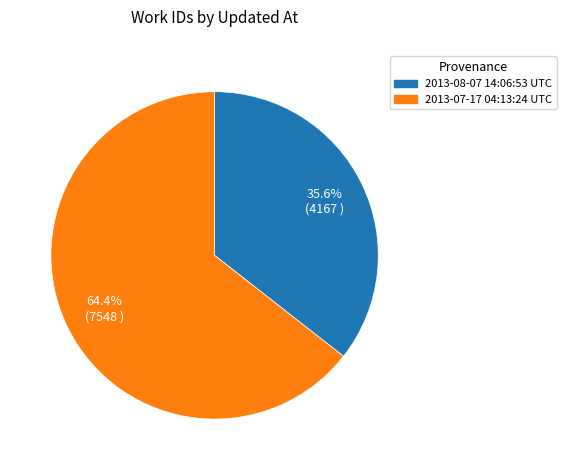

Is it true that 2013-07-17 04:13:24 UTC is 71% of the pie?

False